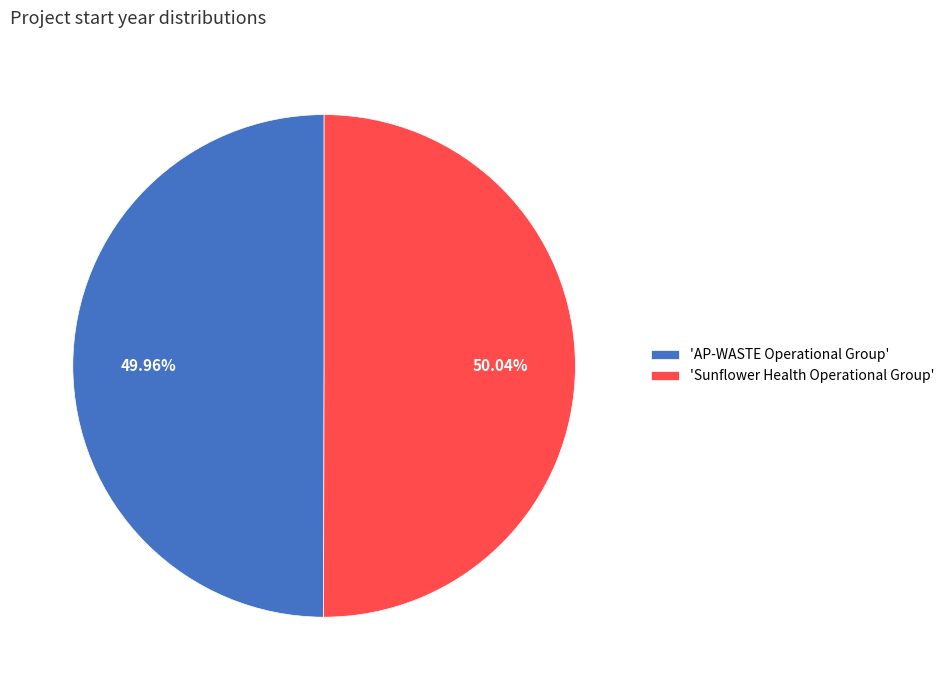

How many slices are in this pie chart?

2